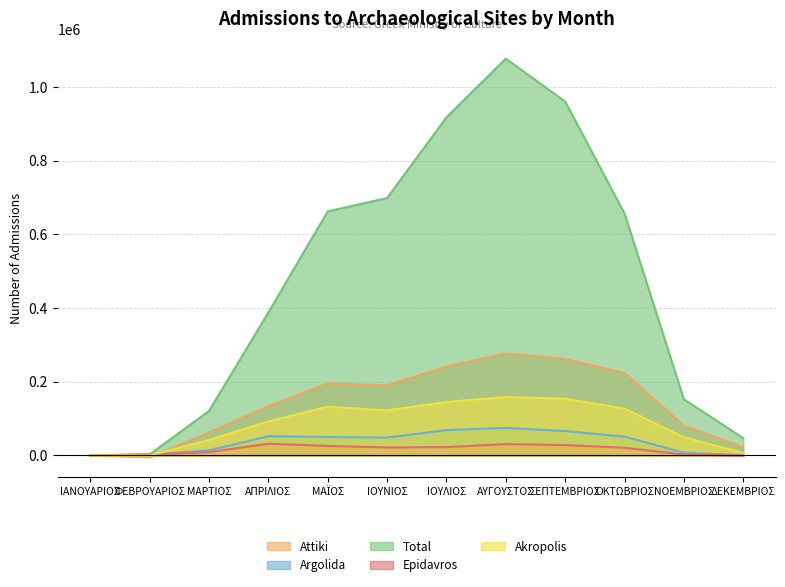

What position from the left is ΜΑΪΟΣ?

5